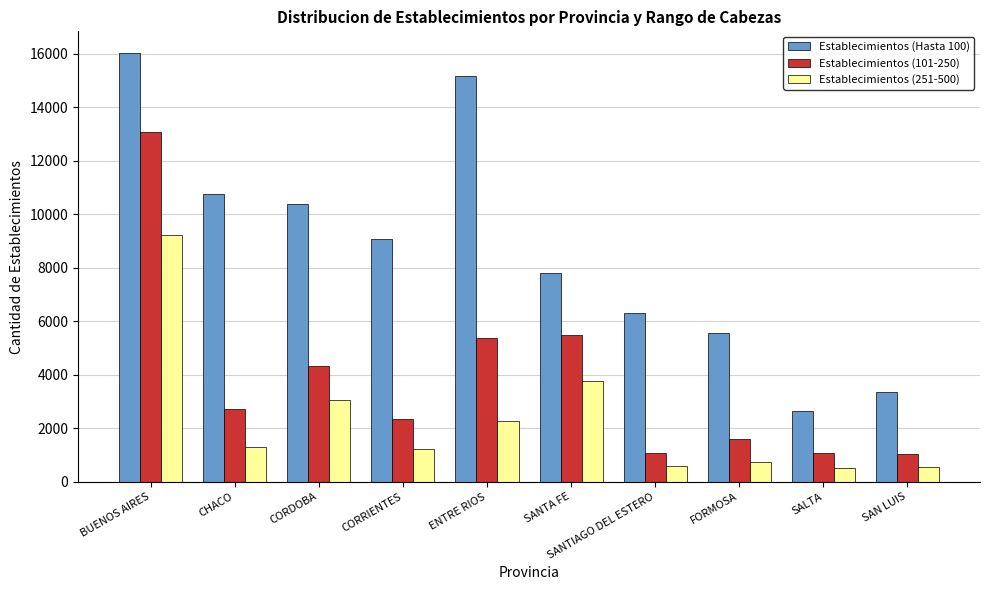

What is the smallest value displayed?

501